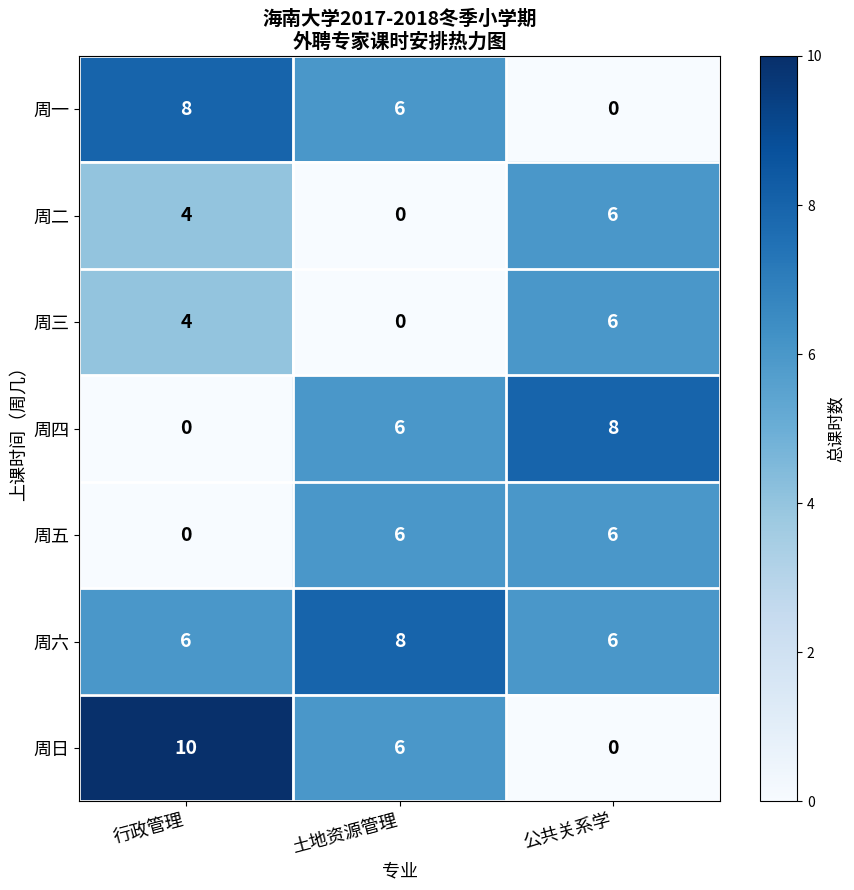

Count the 周五 values in the range 0 to 6.

3